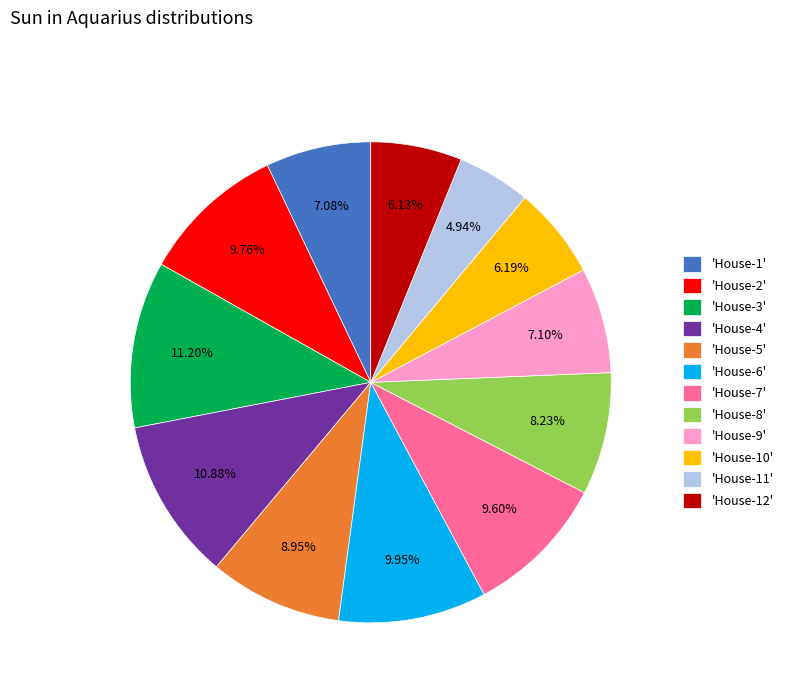

Is there a majority slice in this chart?

No